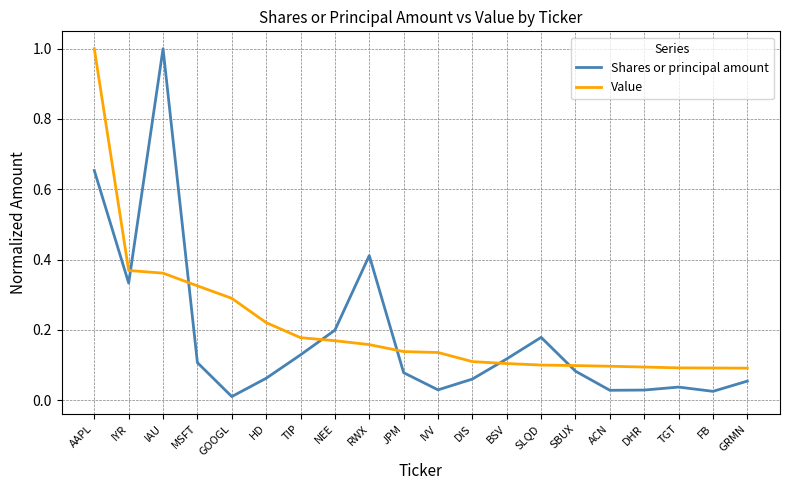

Is the value of Shares or principal amount at RWX greater than the value of Value at SBUX?

Yes